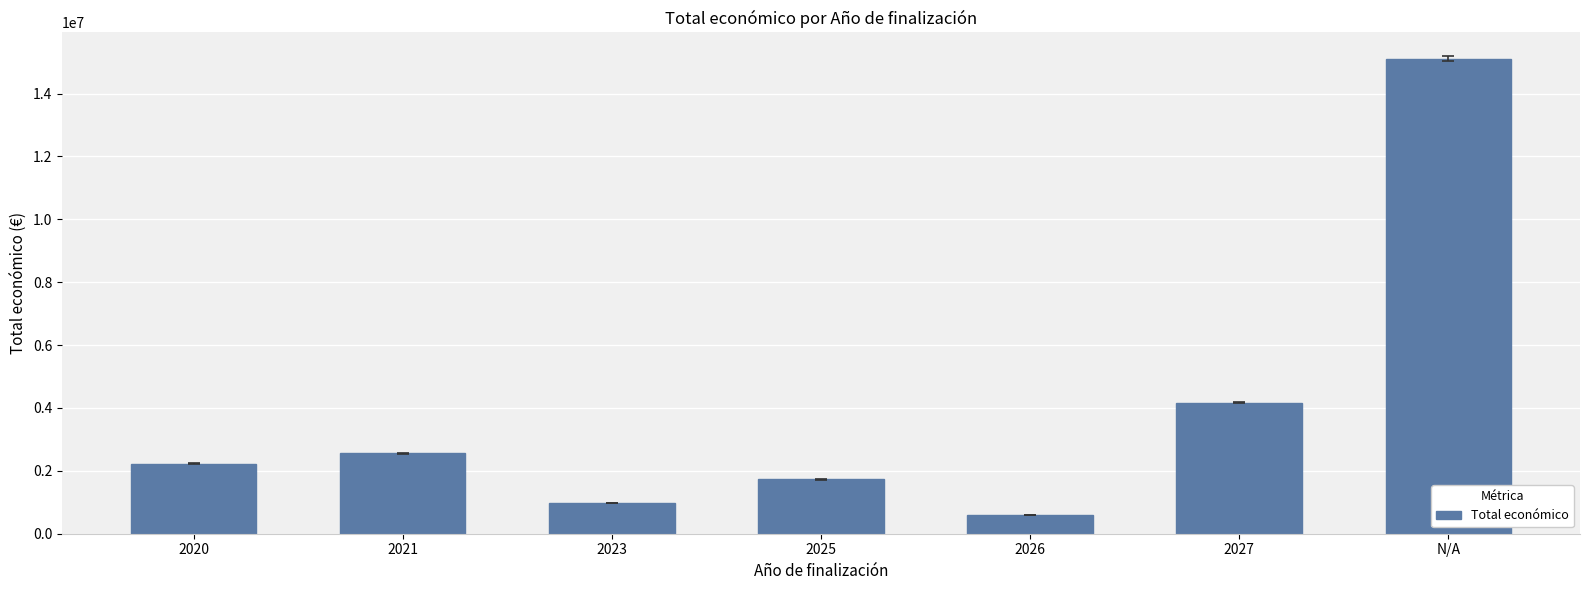

What is the difference between the second highest and second lowest values?

3200353